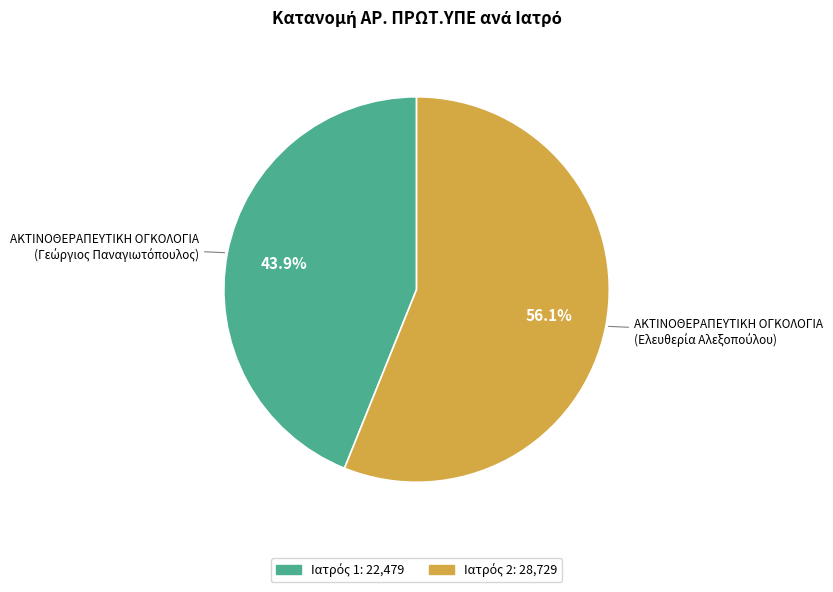

Does any single category account for the majority?

Yes